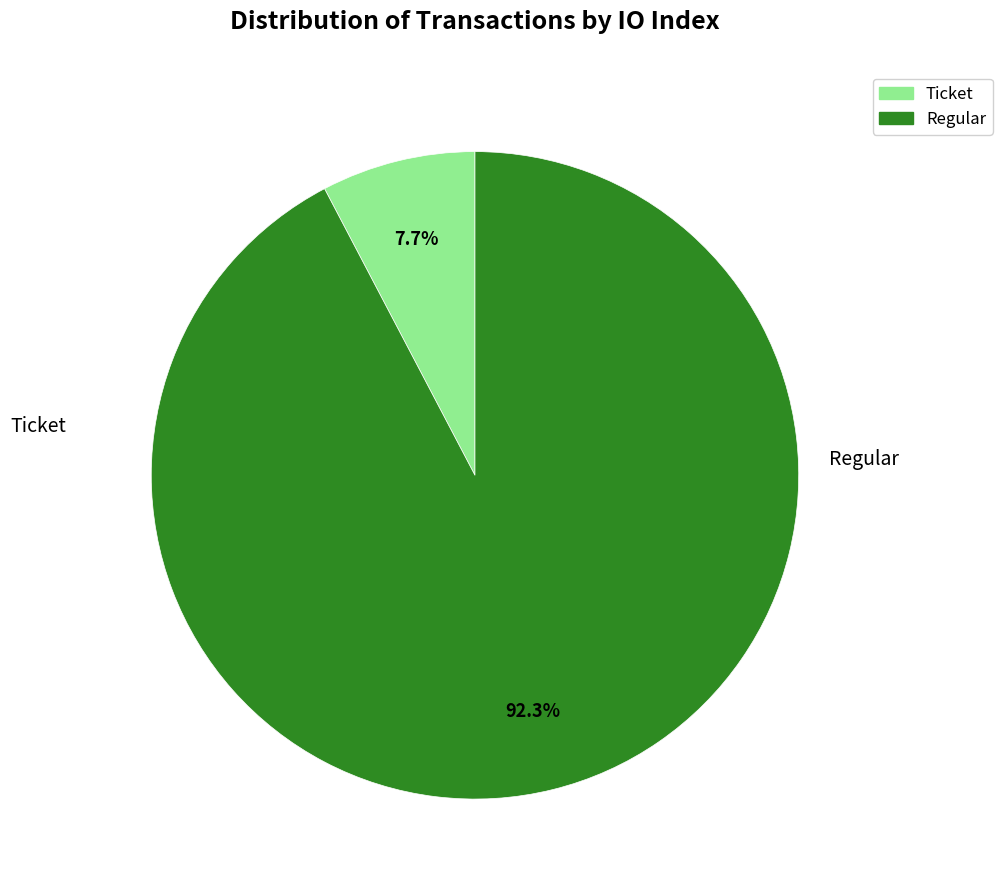

How much of the chart is everything except Ticket?

92.3%